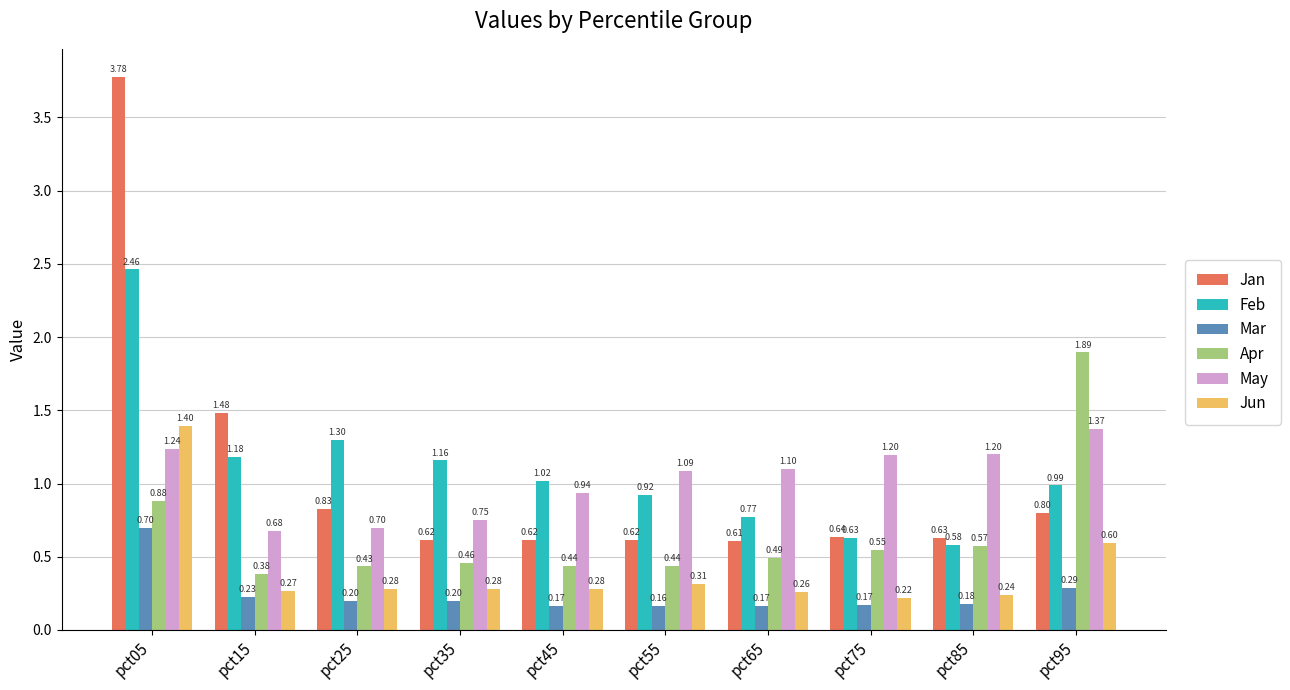

What is the spread (max minus min) of values at pct25?

1.1